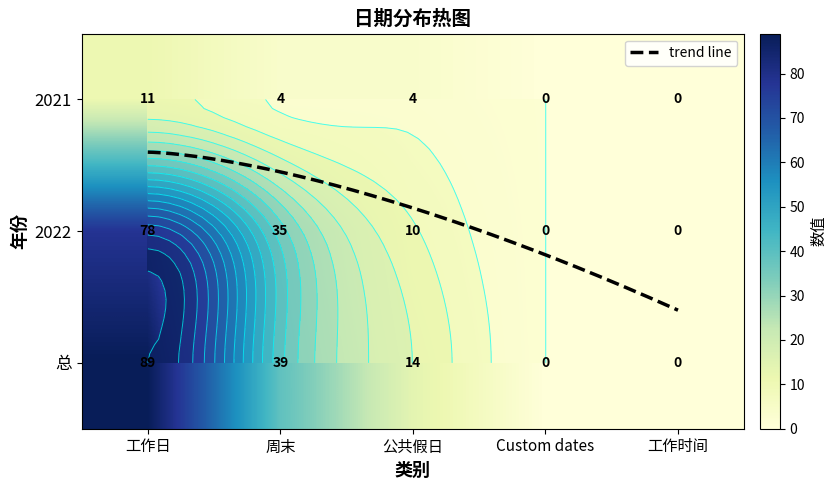

List the series in order of their peak value, lowest first.

2021, 2022, 总